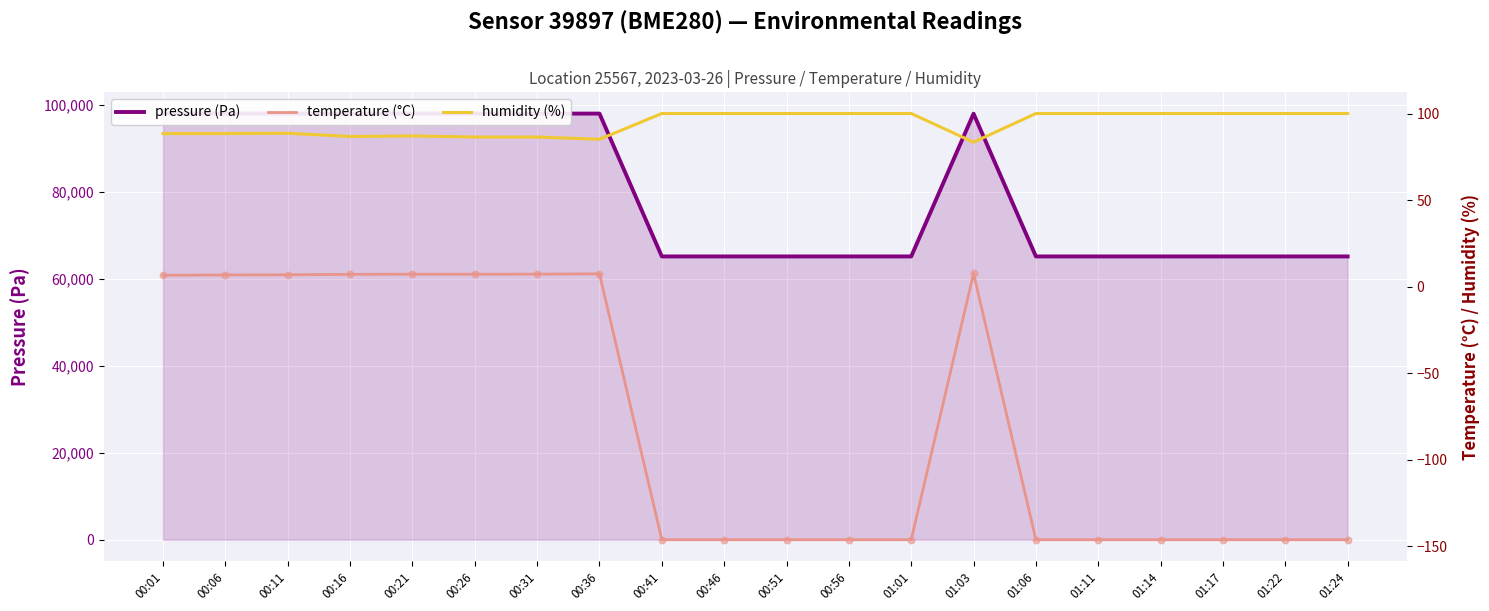

At which category is the sum across all series the highest?

00:21